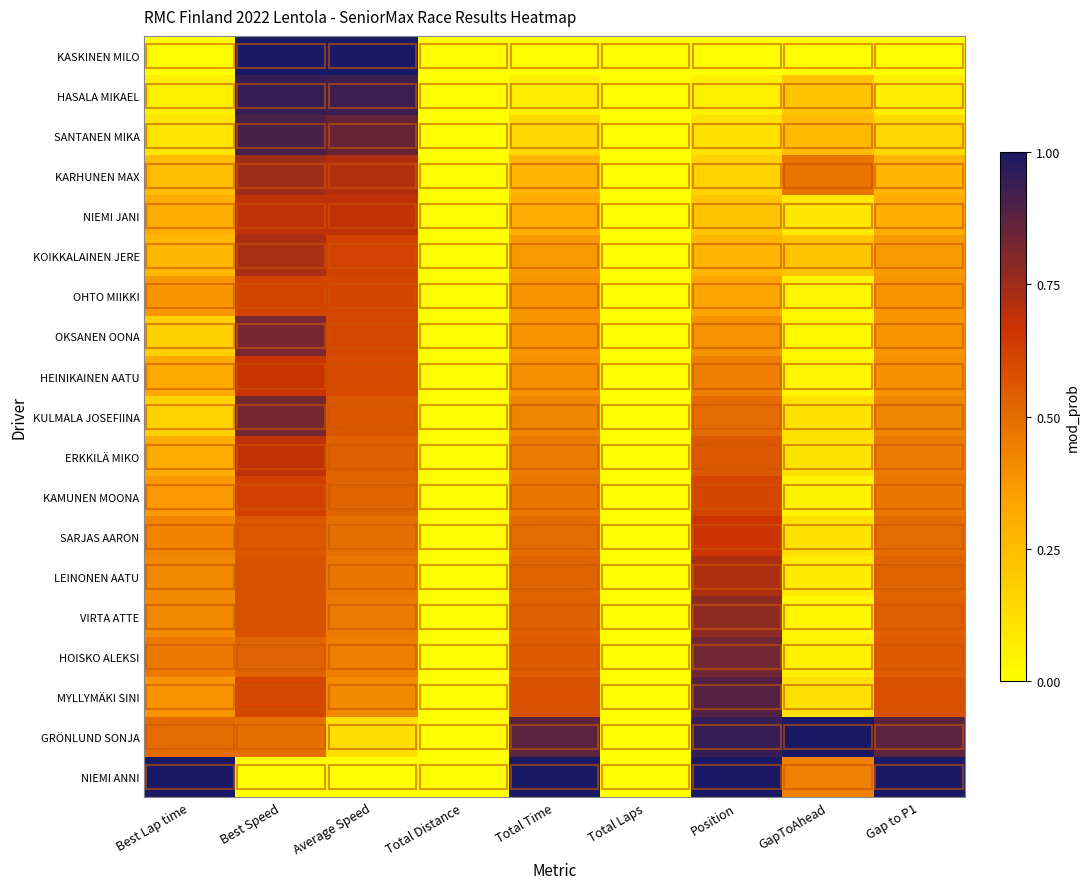

At which category is the sum across all series the highest?

Best Speed